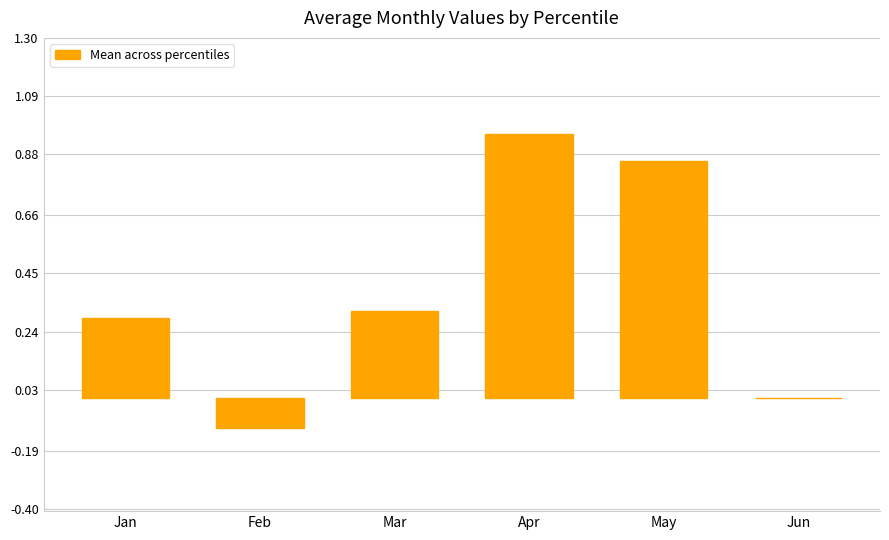

What is the approximate value at Jan?

0.3